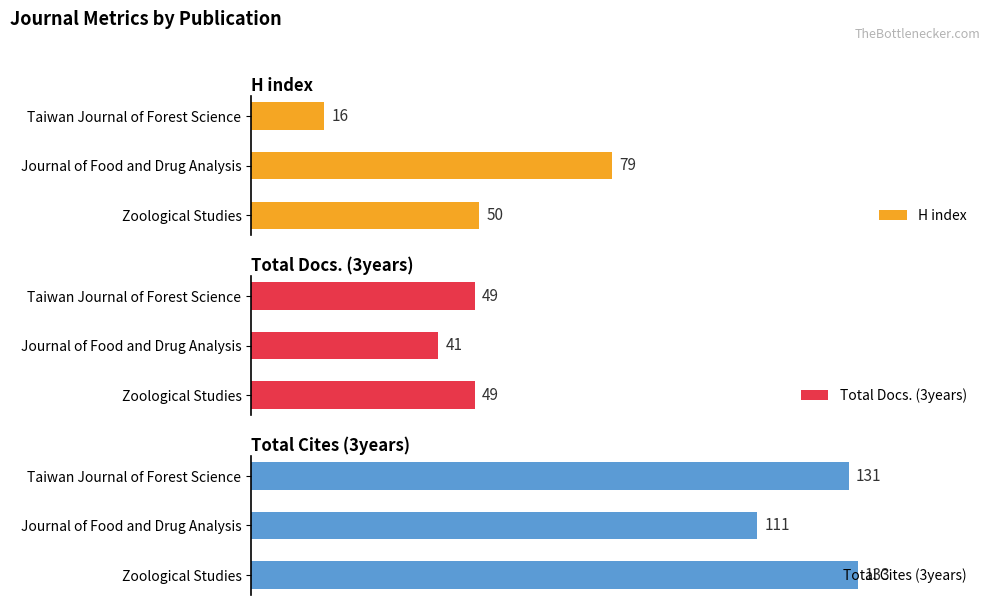

At which label does Total Cites (3years) reach its peak?

Zoological Studies